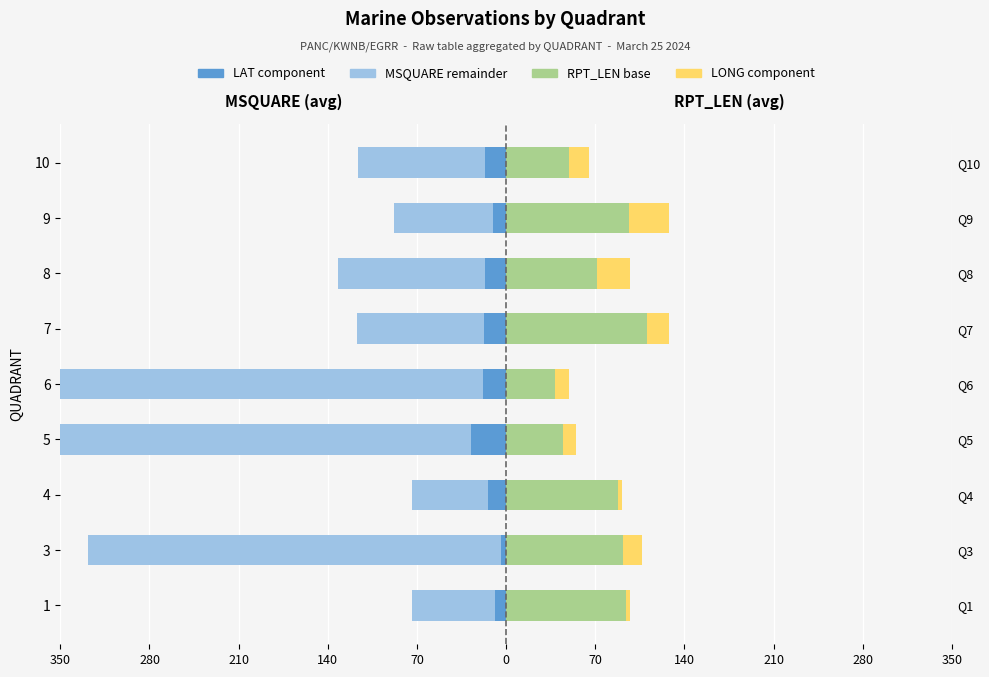

What is the sum of all LAT component values?

-134.1